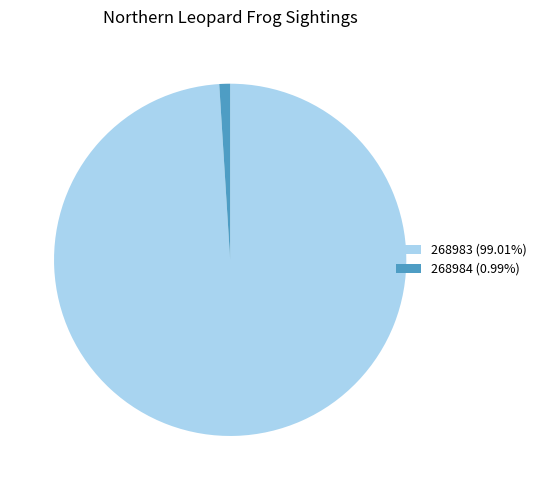

Which category has the smallest portion of the pie?

268984